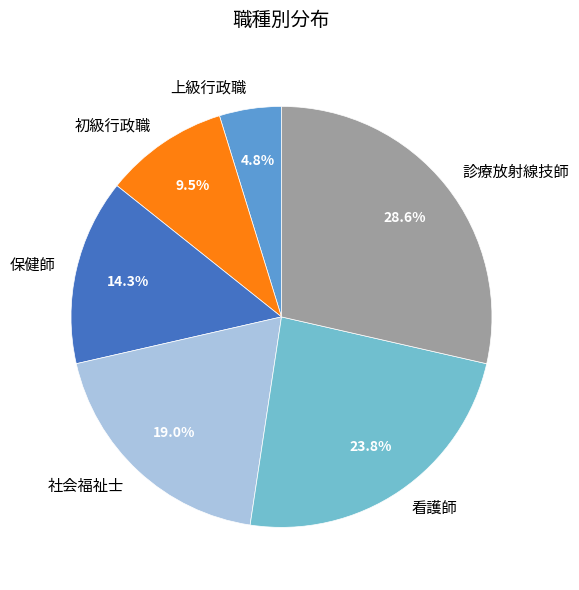

Is it true that 保健師 is 28% of the pie?

False